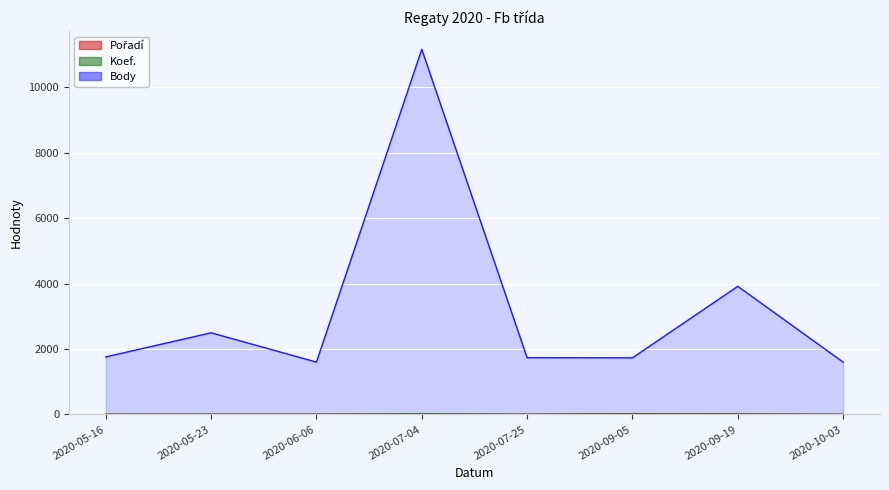

True or false: Body (line) and Pořadí (line) intersect in this chart.

False